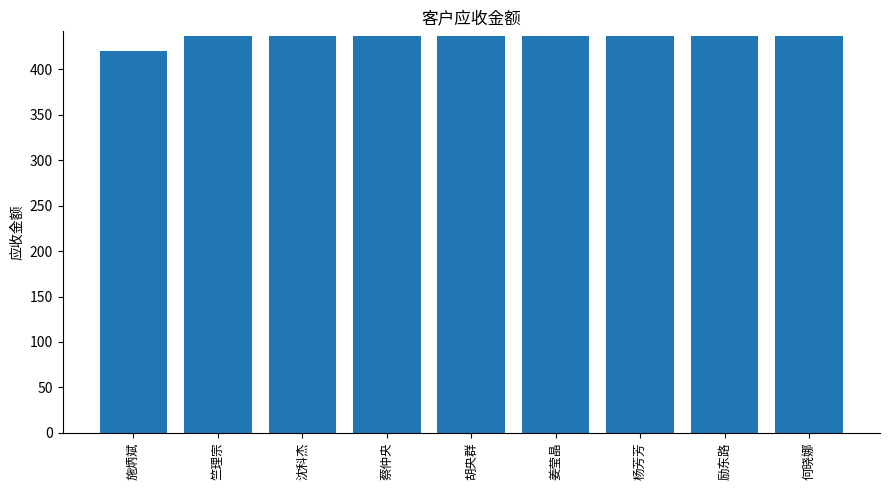

Which has a higher value, 胡央群 or 施炳斌?

胡央群